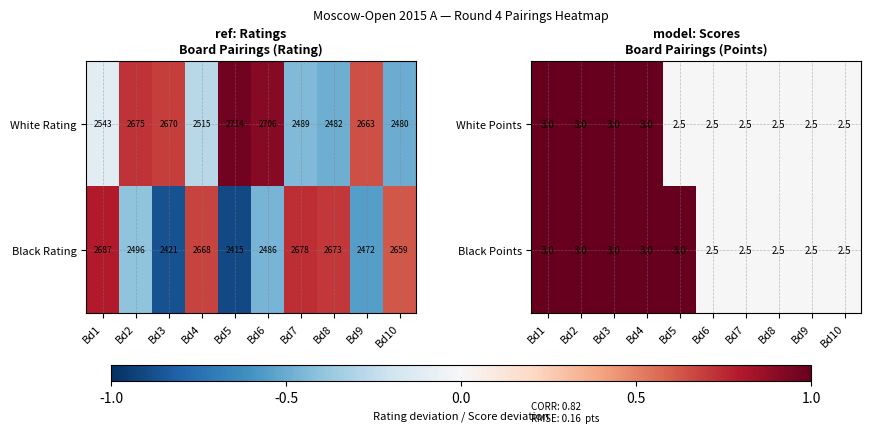

How many data points does each series have?

10